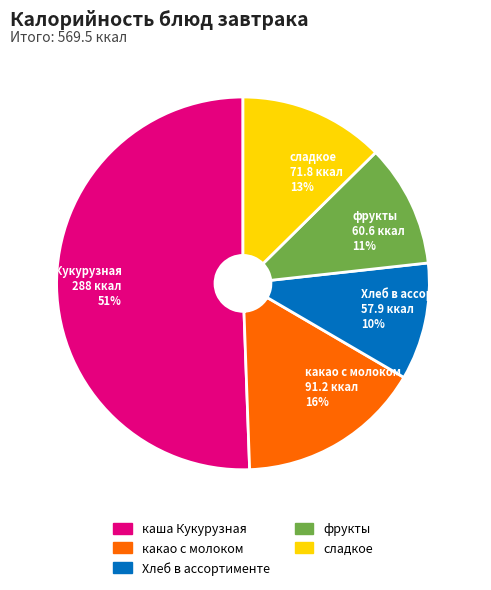

Between какао с молоком and Хлеб в ассортименте, which is larger?

какао с молоком